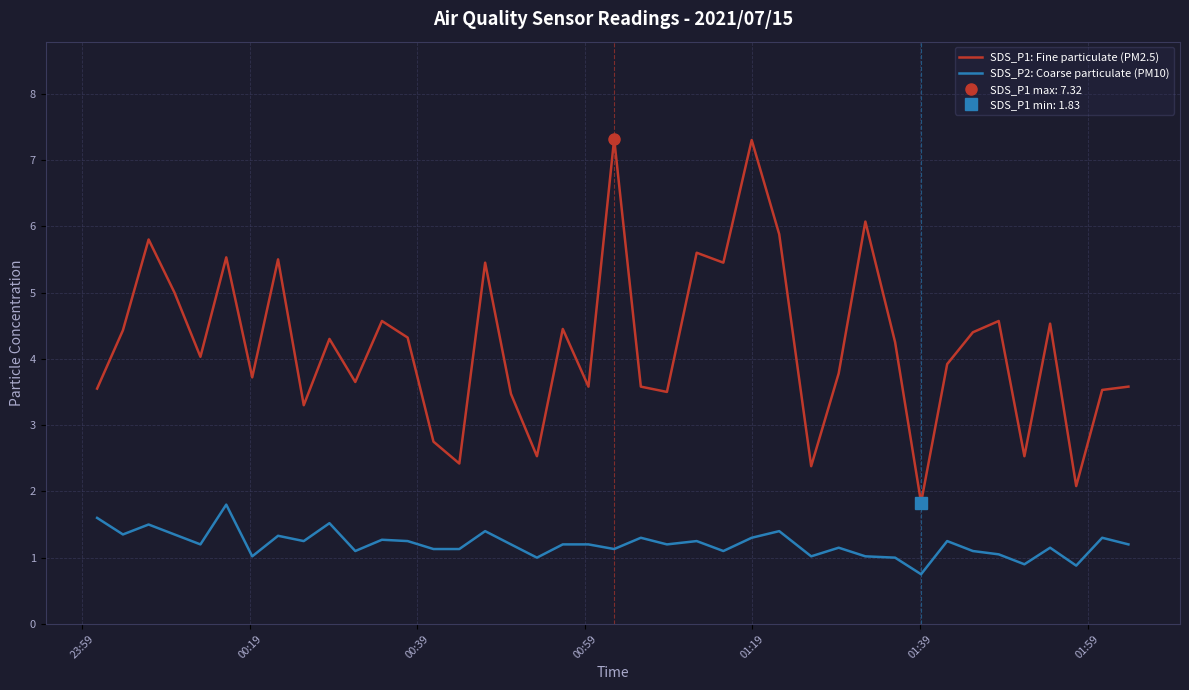

The value of SDS_P2: Coarse particulate (PM10) at 00:39 is 2.5. True or false?

False